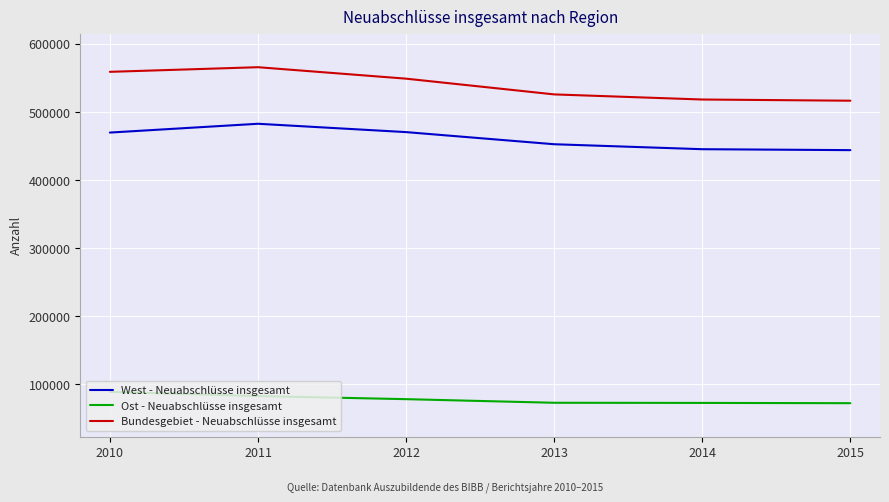

Rank the series at 2011 from lowest to highest value.

Ost - Neuabschlüsse insgesamt, West - Neuabschlüsse insgesamt, Bundesgebiet - Neuabschlüsse insgesamt